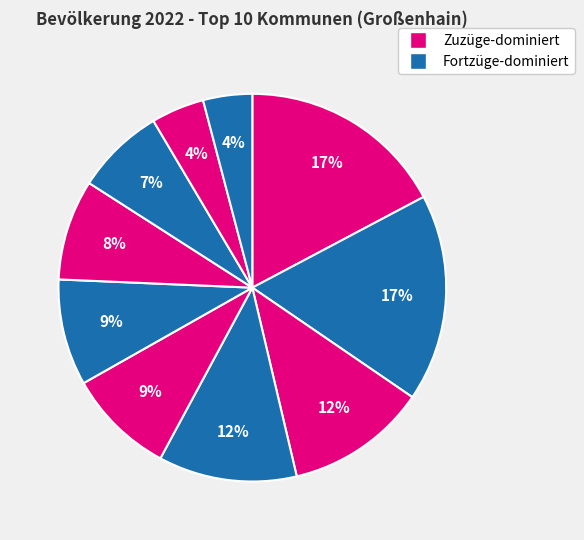

Count the number of slices in the pie.

10